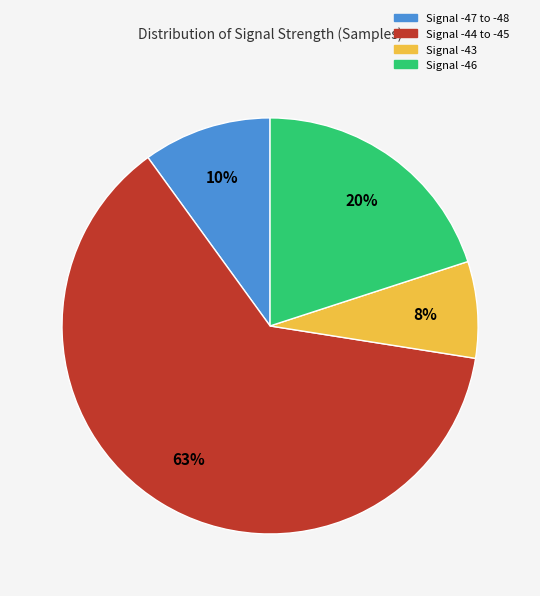

How many slices are in this pie chart?

4